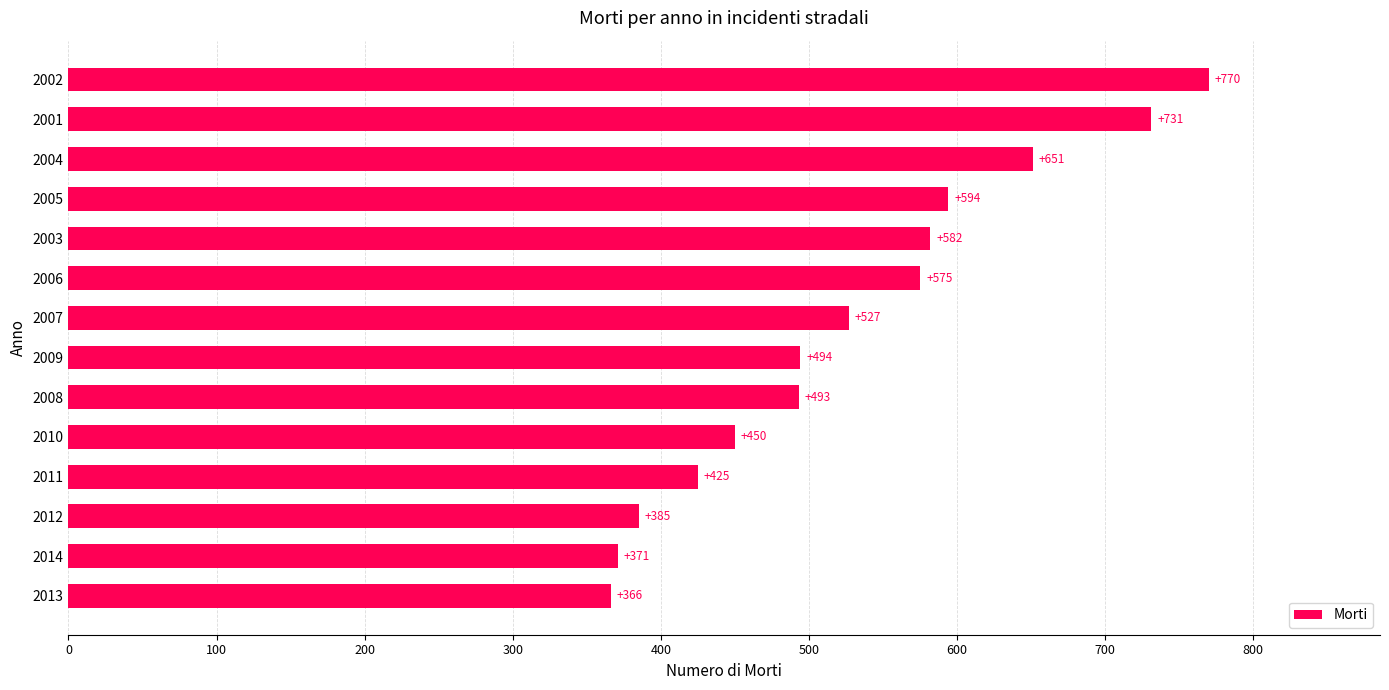

Approximately how many times larger is the value at 2005 compared to 2009?

1.2